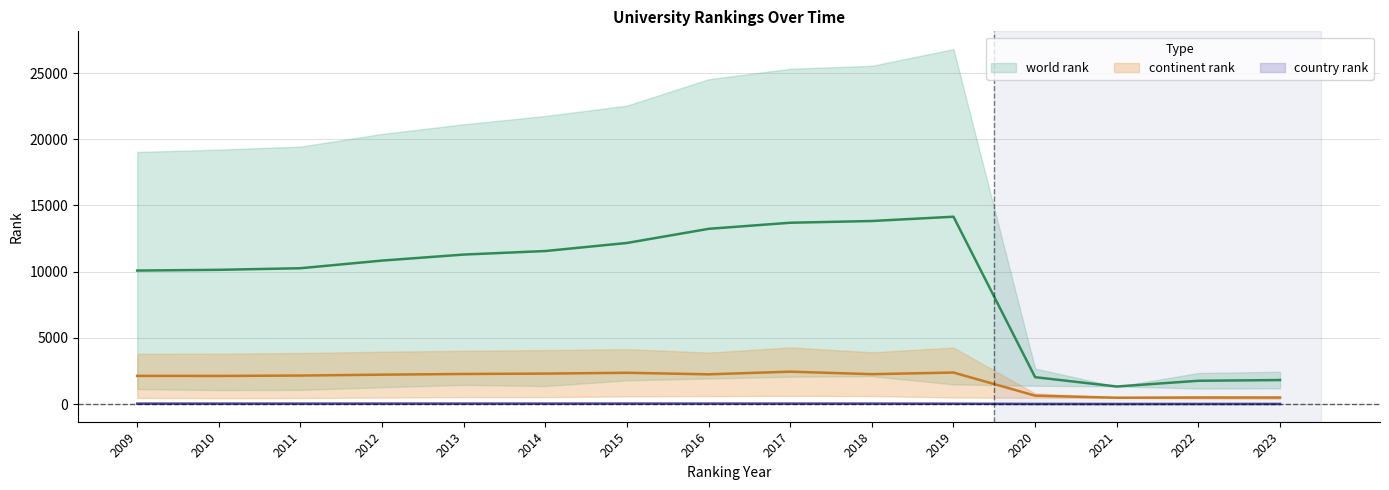

Is this an area chart (filled region under the line)?

No